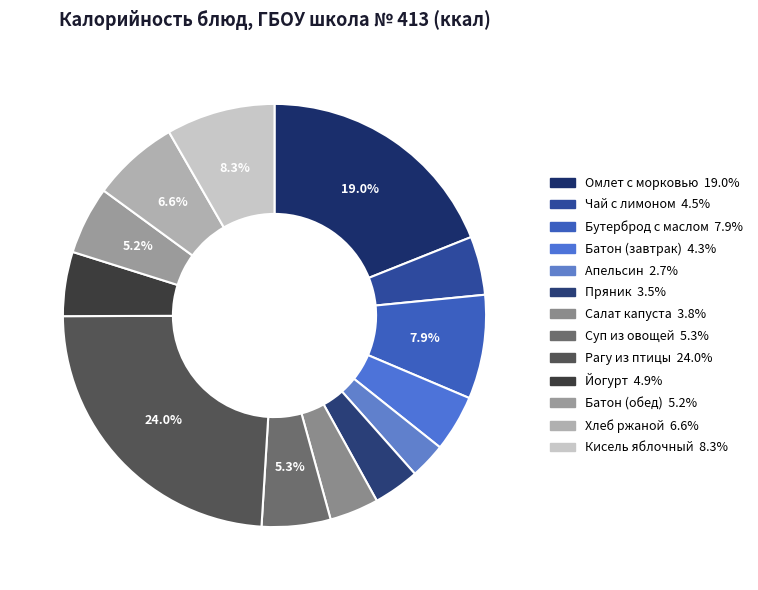

Count the number of slices in the pie.

13